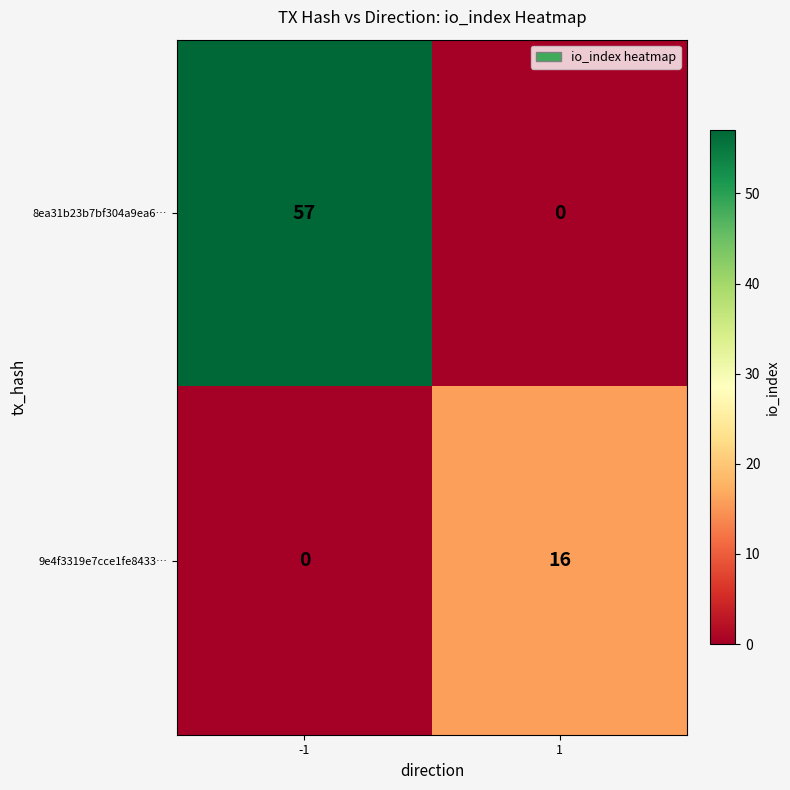

Reading right to left, list all the values displayed in this chart.

8ea31b23b7bf304a9ea6…: 0	57
9e4f3319e7cce1fe8433…: 16	0